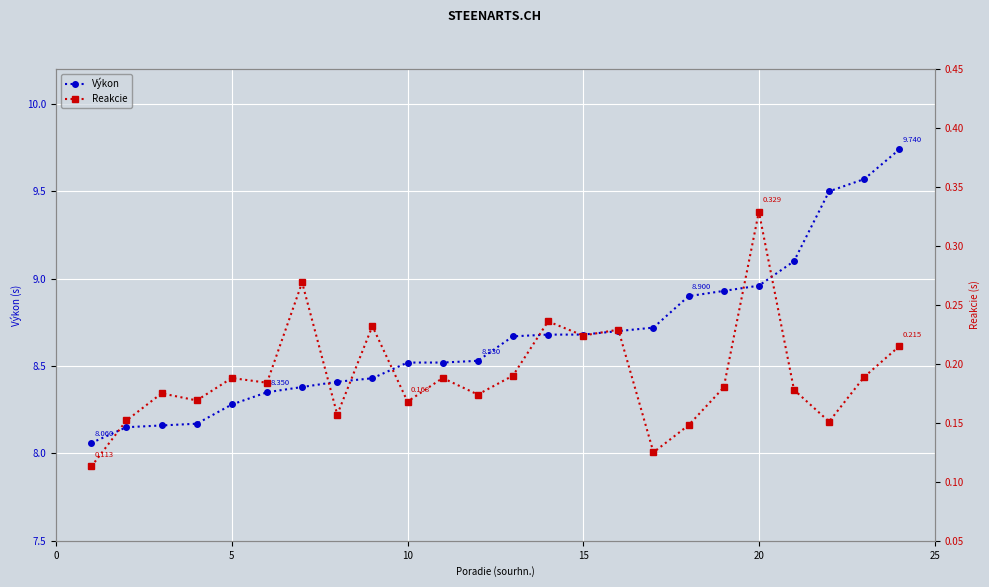

How many data points does each series have?

24